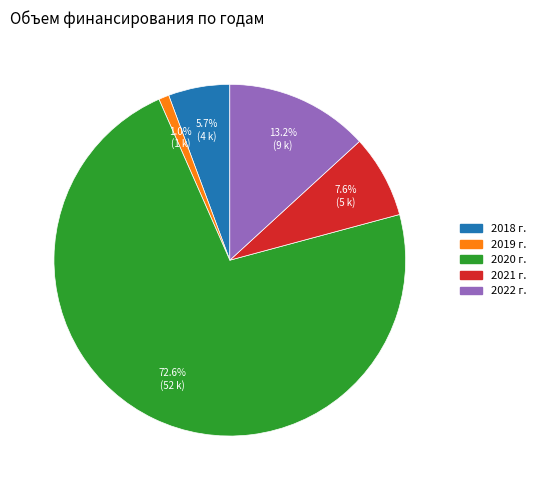

To the nearest percent, what is the combined percentage of 2019 г. and 2018 г.?

7%